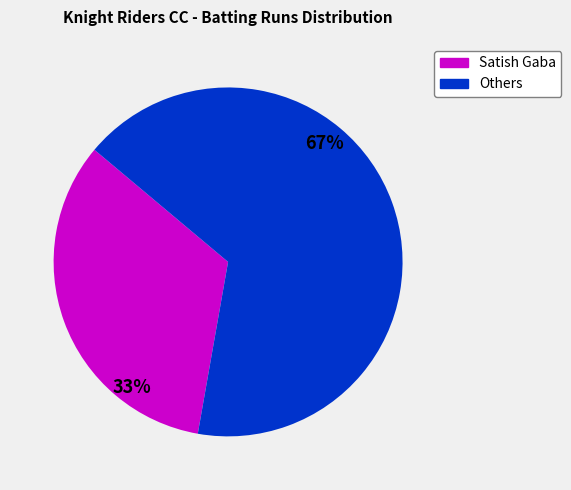

Is there a majority slice in this chart?

Yes